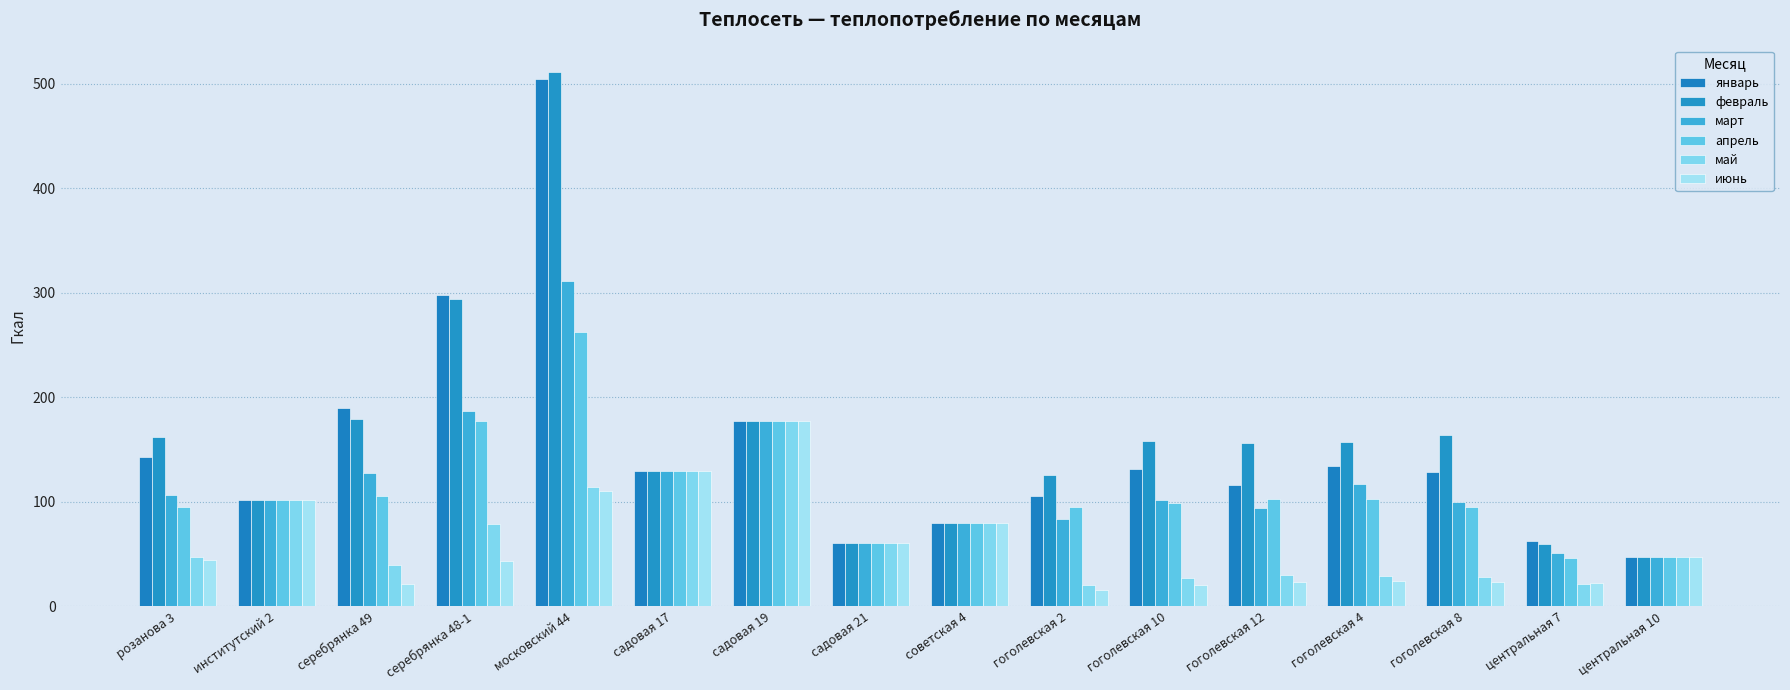

List the labels in order of февраль value, smallest first.

центральная 10, центральная 7, садовая 21, советская 4, институтский 2, гоголевская 2, садовая 17, гоголевская 12, гоголевская 4, гоголевская 10, розанова 3, гоголевская 8, садовая 19, серебрянка 49, серебрянка 48-1, московский 44